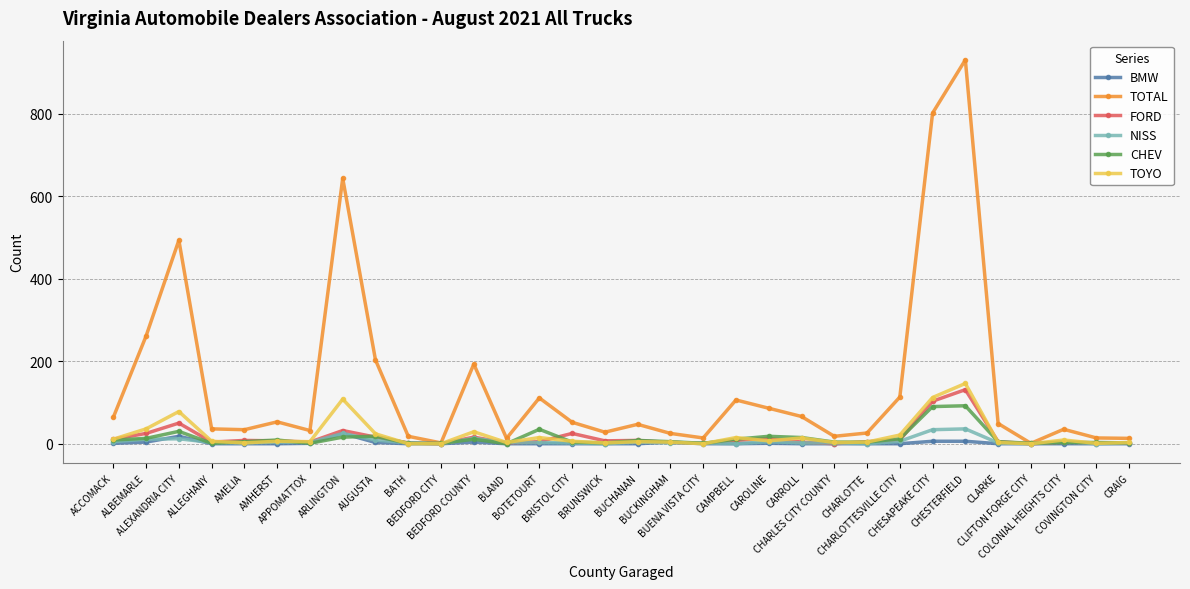

What is the maximum value for CHEV?

92